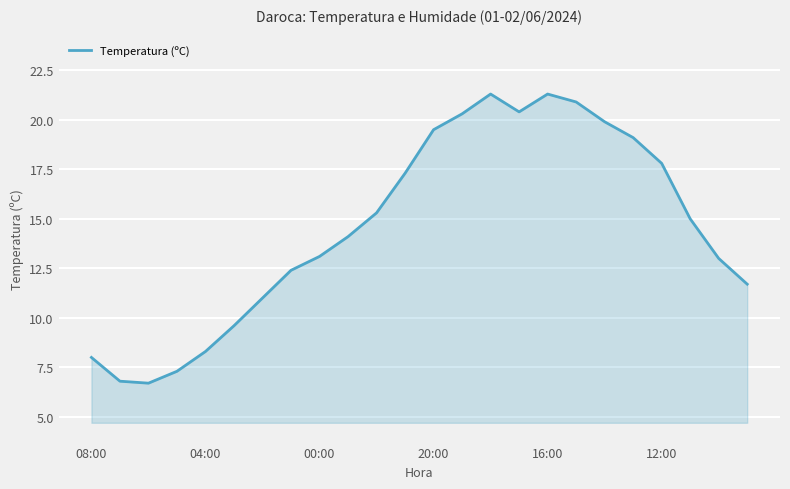

What is the greatest value displayed?

21.3